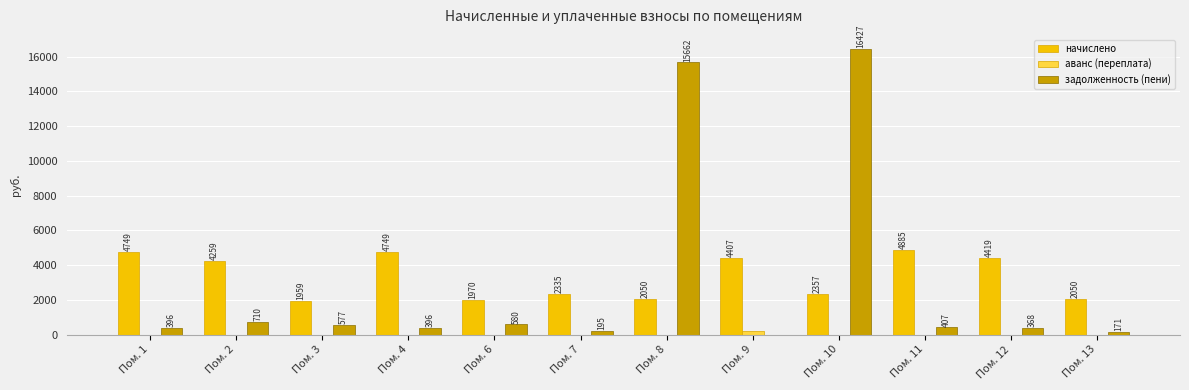

Which series has the largest total across all categories?

начислено